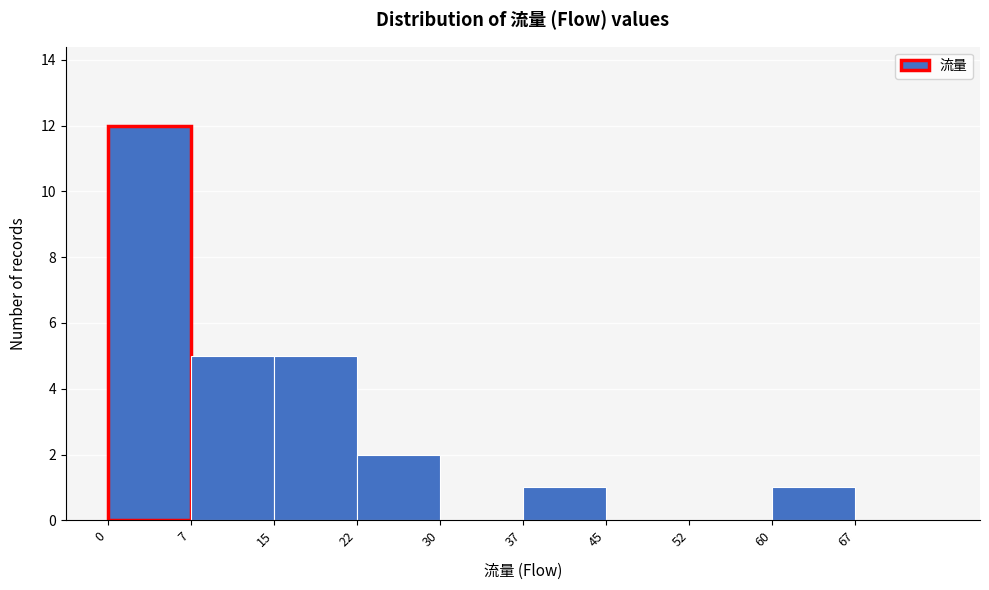

What is the height of the bar covering 37.5 to 45.0 on the x-axis? Neither the bar edges nor the heights are printed on the chart, so give them approximately, as read against the axes.

1